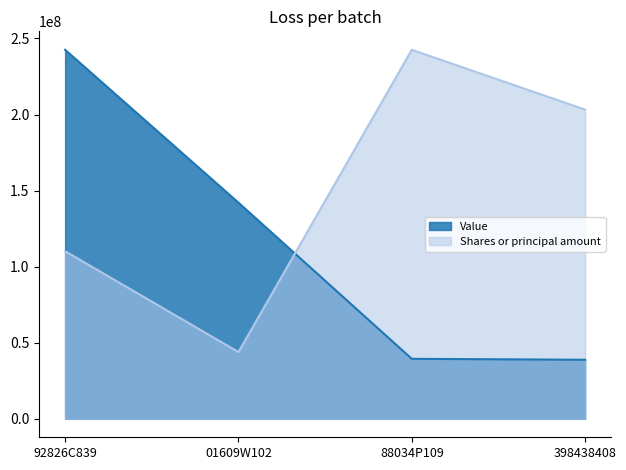

Which series has the largest total across all categories?

Shares or principal amount